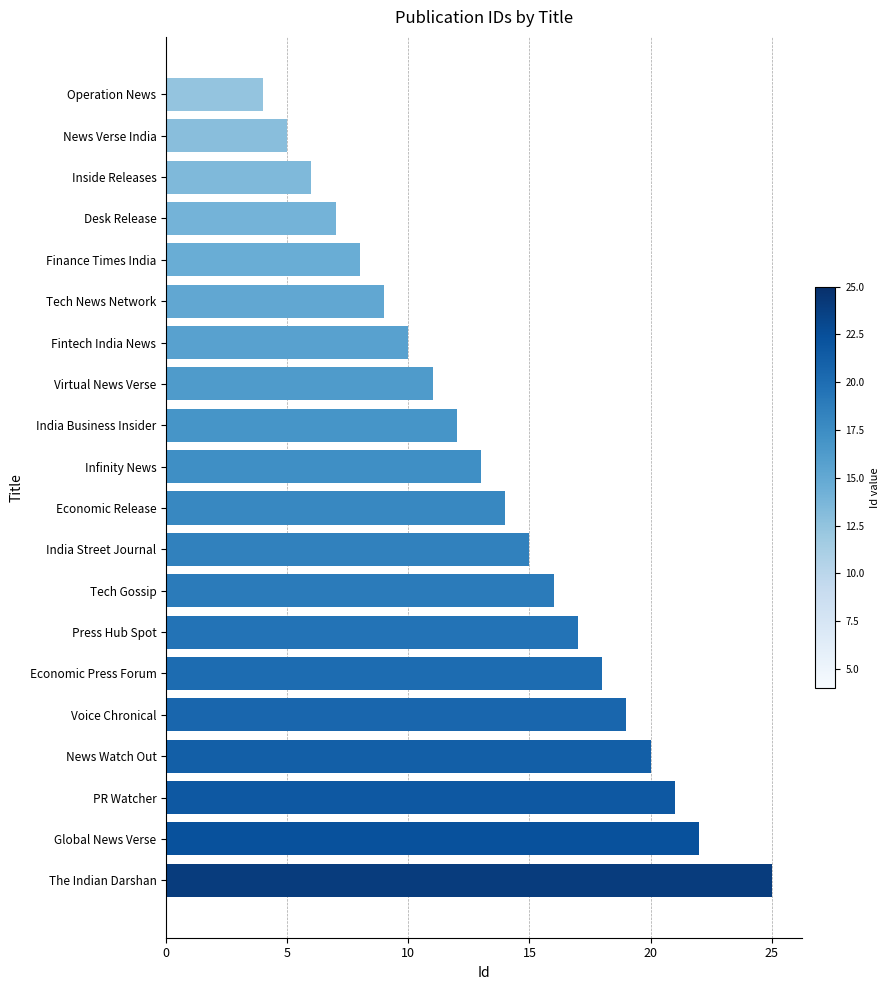

At which label is the value closest to 14?

Economic Release